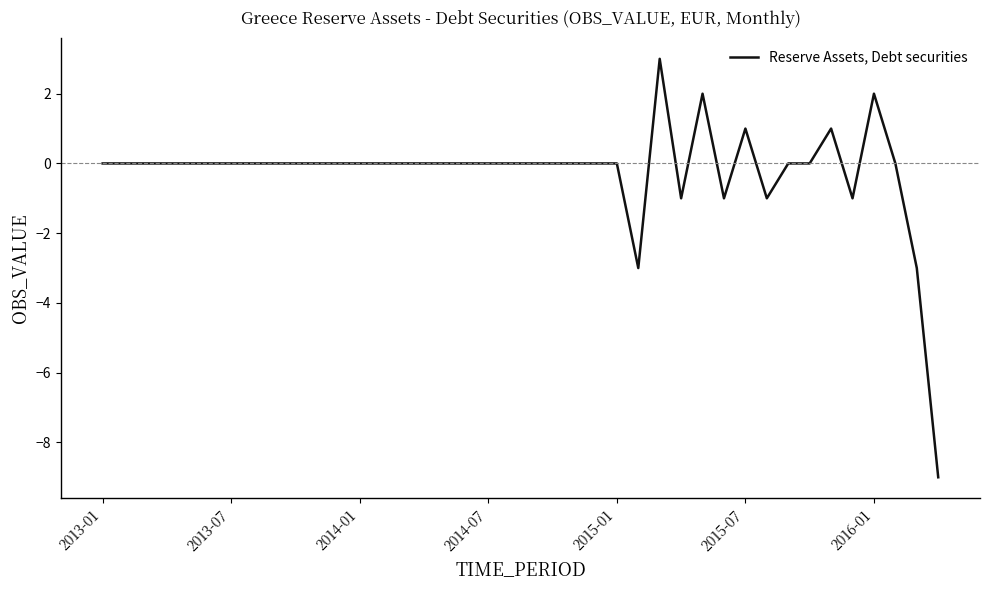

What is the difference between the maximum and minimum values?

12